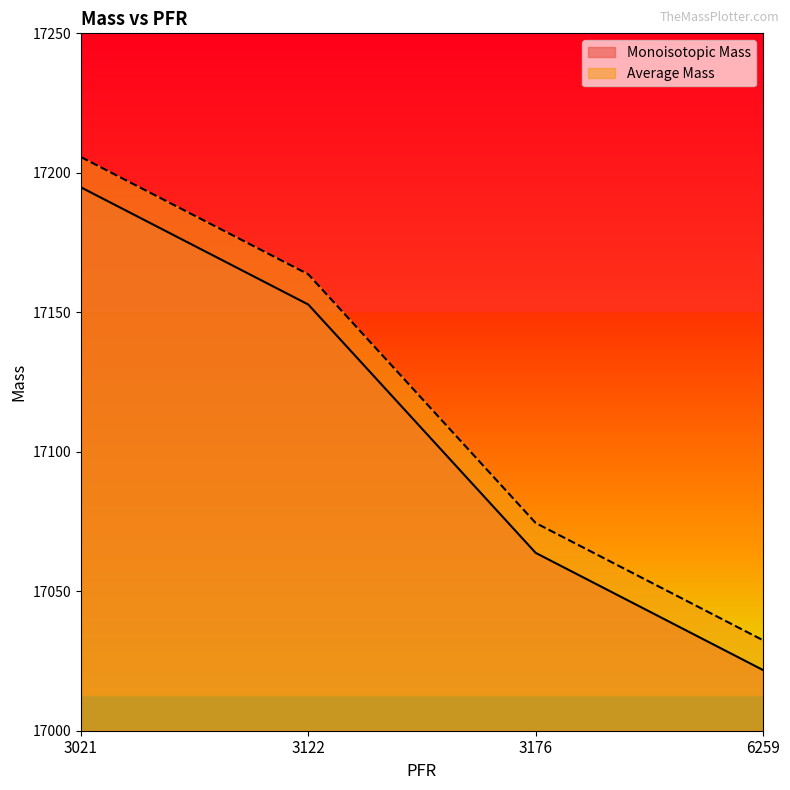

What are all the series names shown in the legend?

Monoisotopic Mass, Average Mass